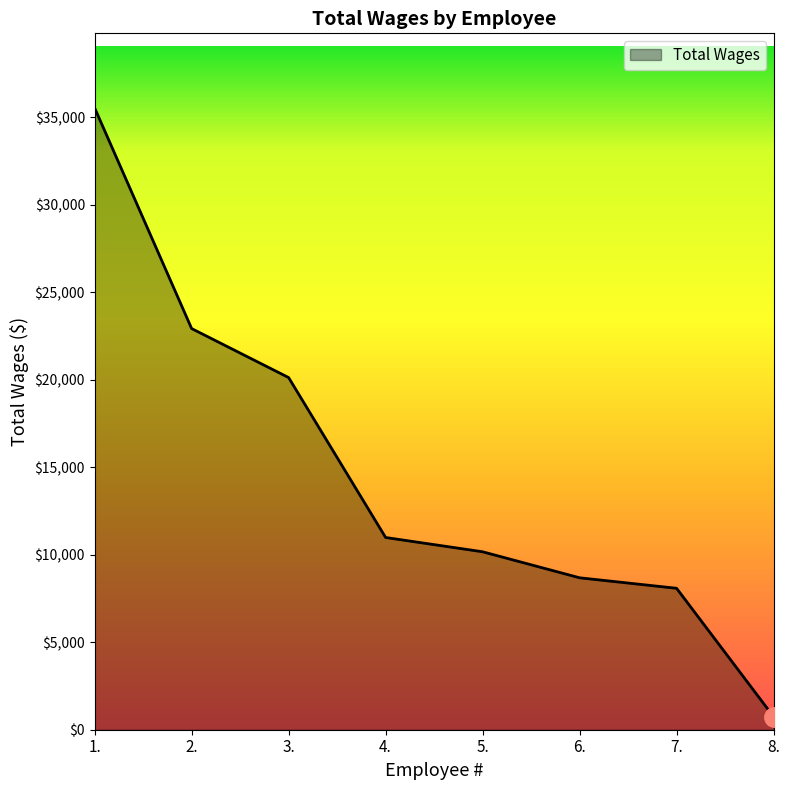

What is the minimum value shown in the chart?

745